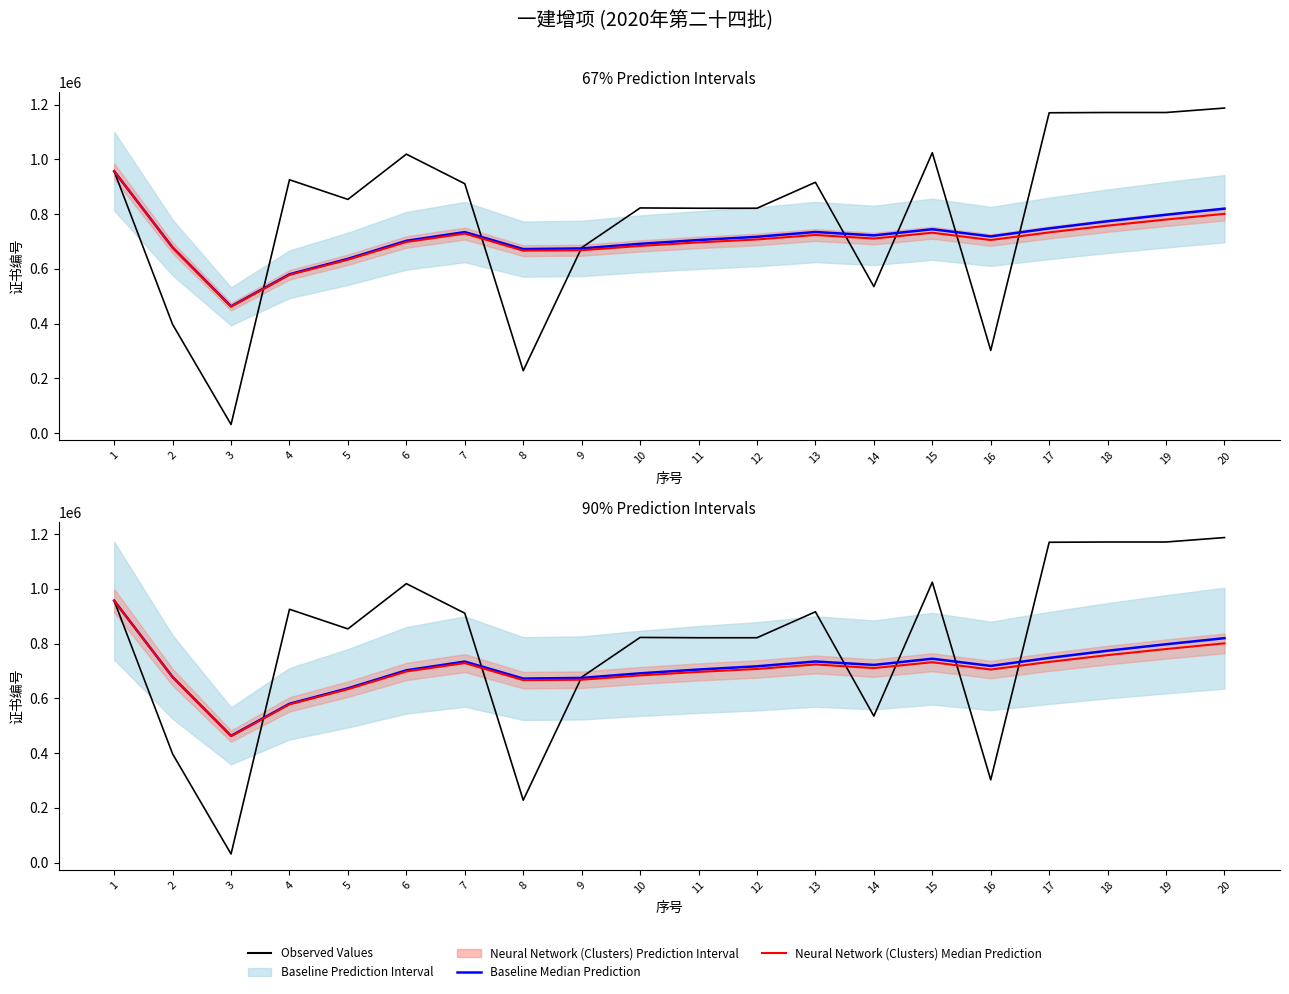

What is the difference between the maximum and minimum values in the Neural Network (Clusters) Median Prediction series?

494808.2